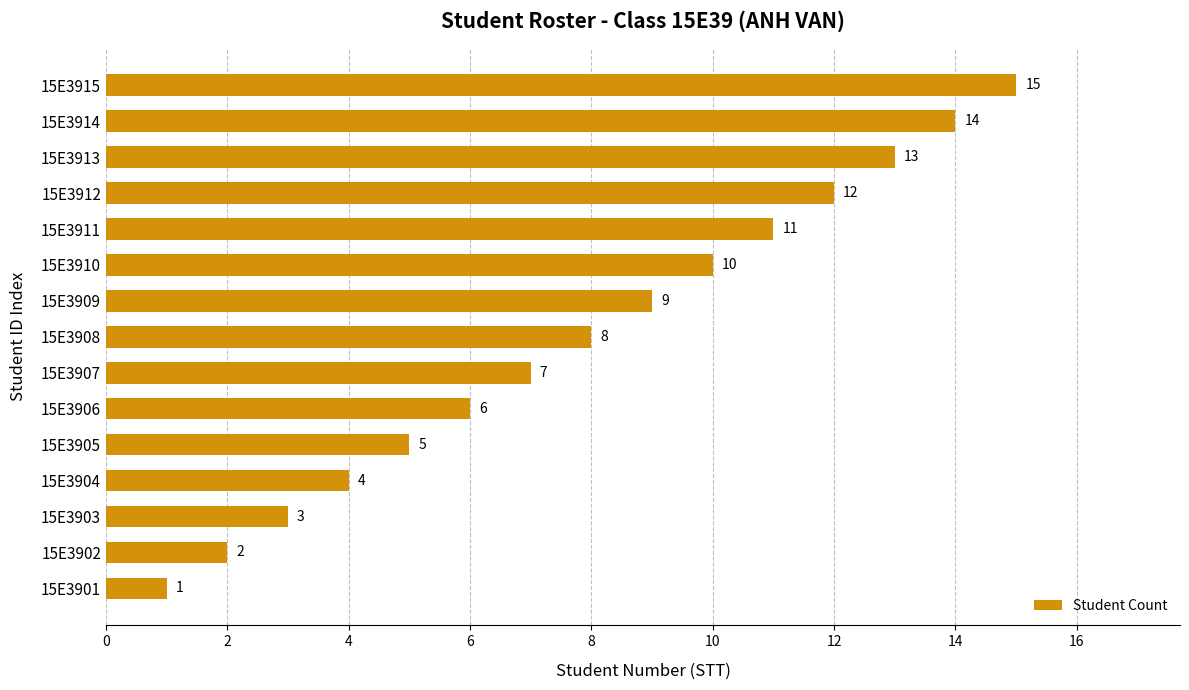

What is the difference between the values at 15E3906 and 15E3909?

3